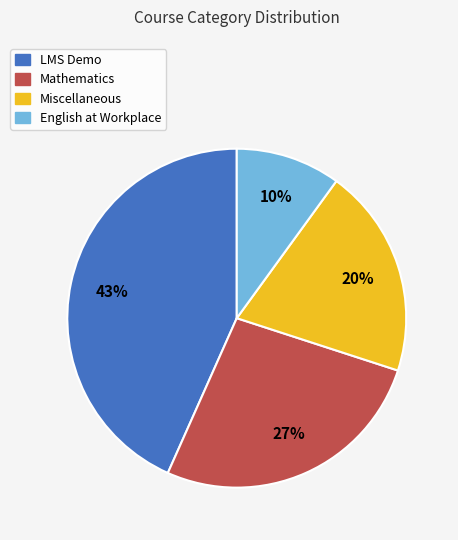

How many slices are in this pie chart?

4